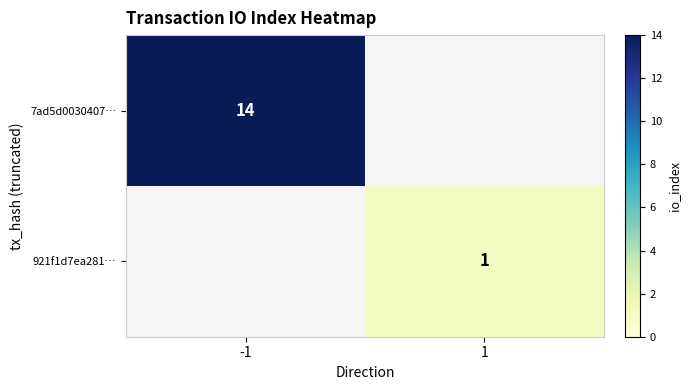

Is it true that 921f1d7ea281… equals 1 at 1?

True